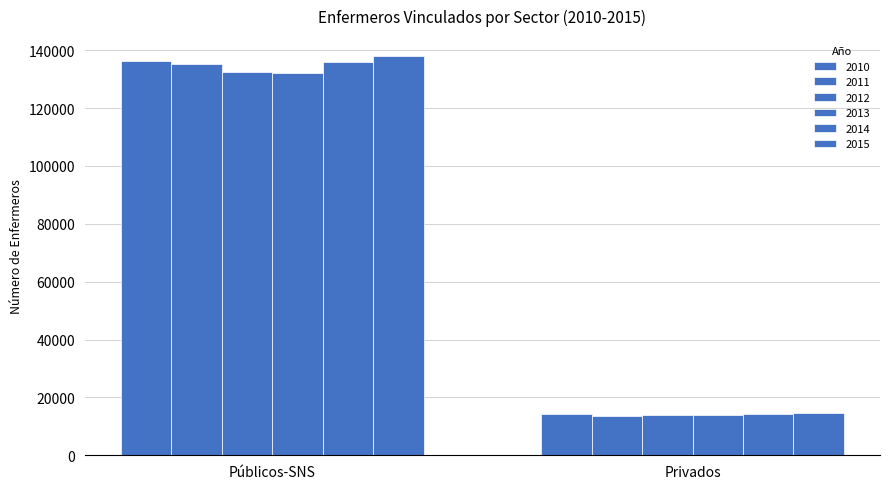

What position from the left is Privados?

2